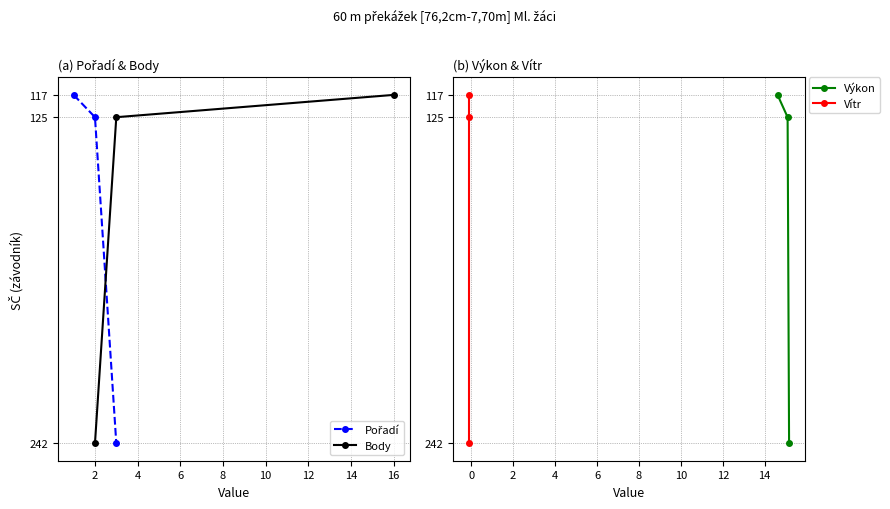

Is this an area chart (filled region under the line)?

No